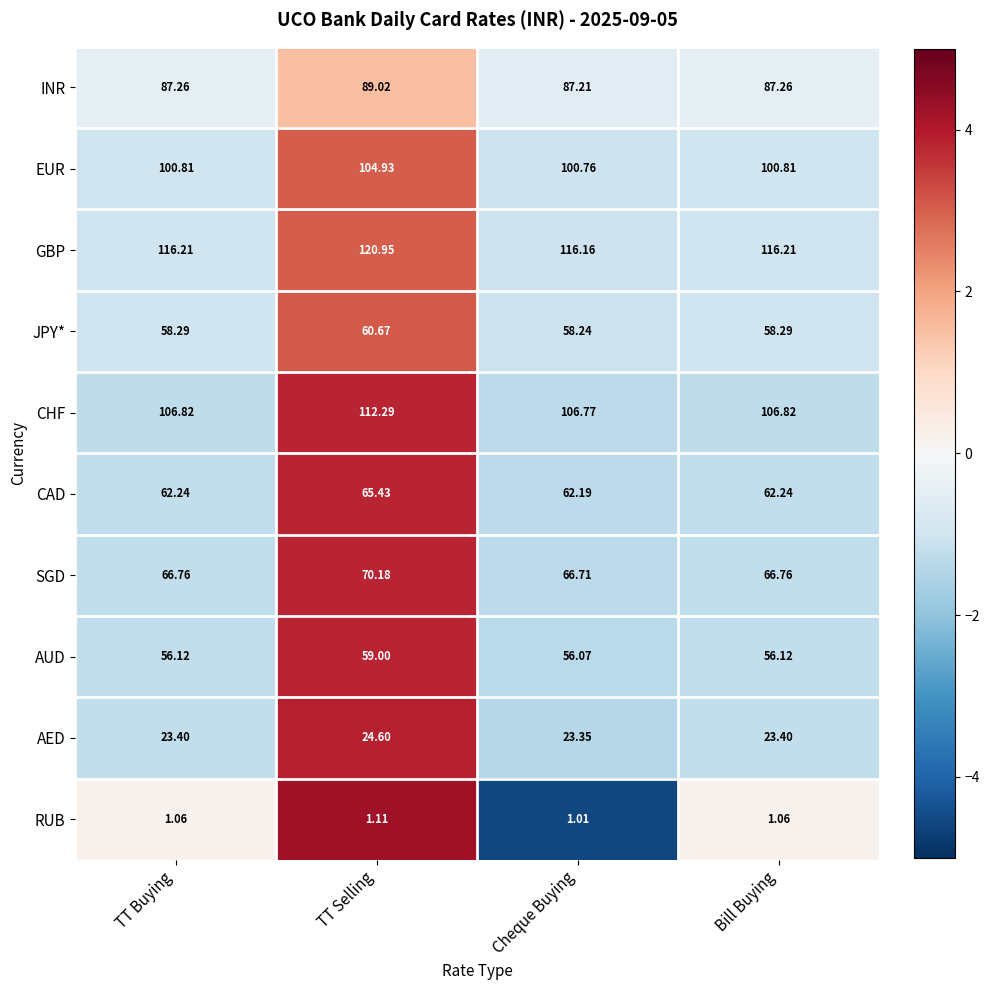

How many distinct data groups are displayed?

10